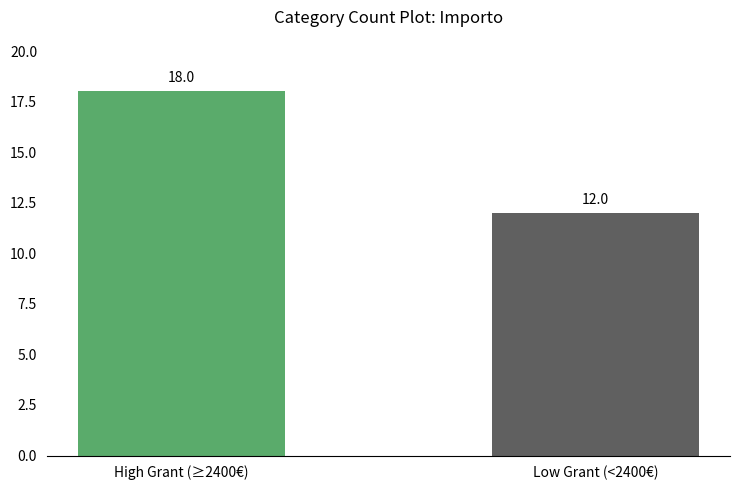

List the labels in order of value, smallest first.

Low Grant (<2400€), High Grant (≥2400€)